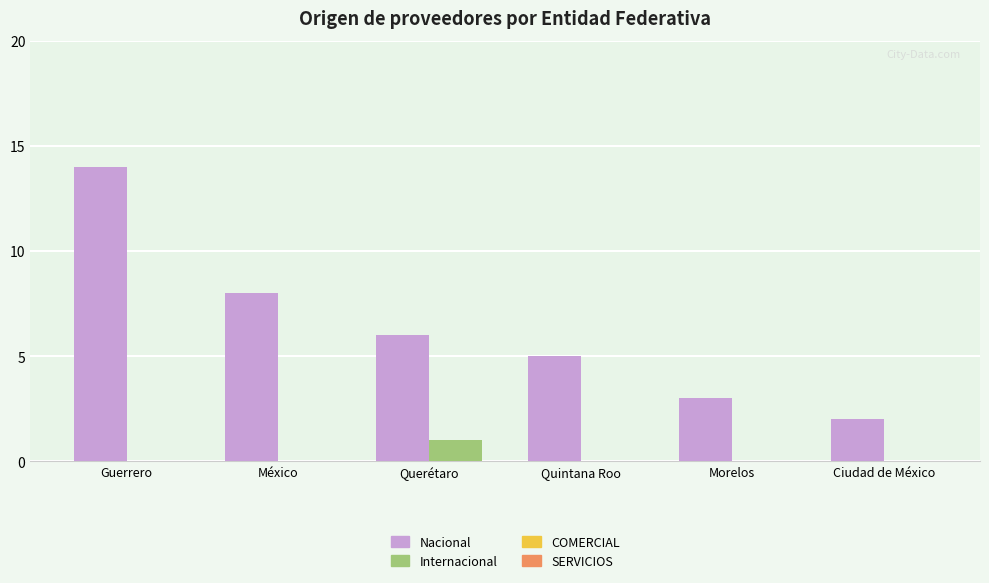

What is the sum of the Nacional values at Morelos and Quintana Roo?

8